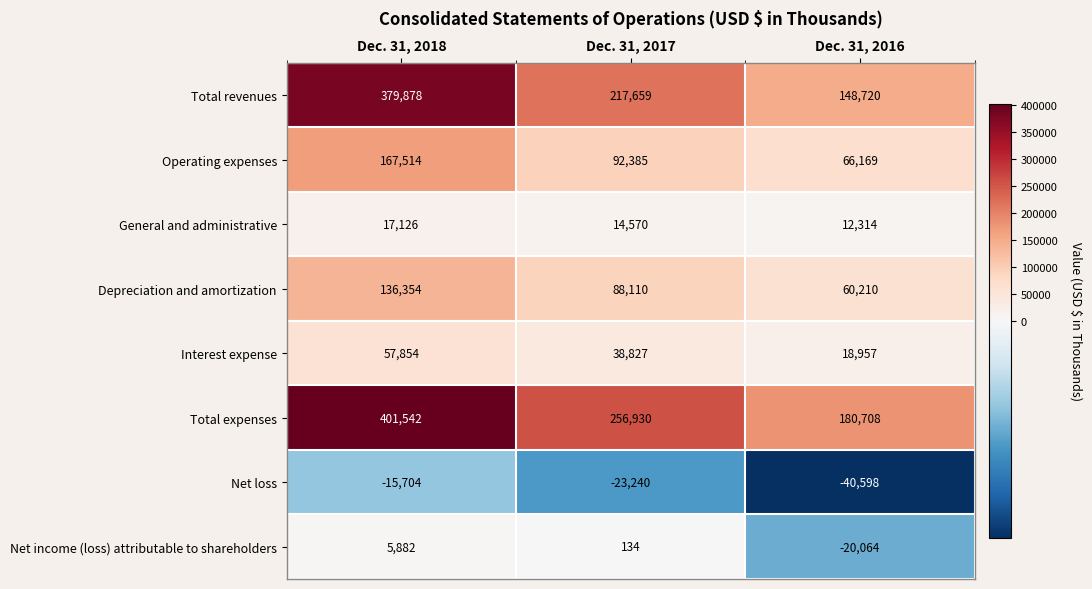

What is the difference between the maximum and second lowest values in the Operating expenses series?

75129